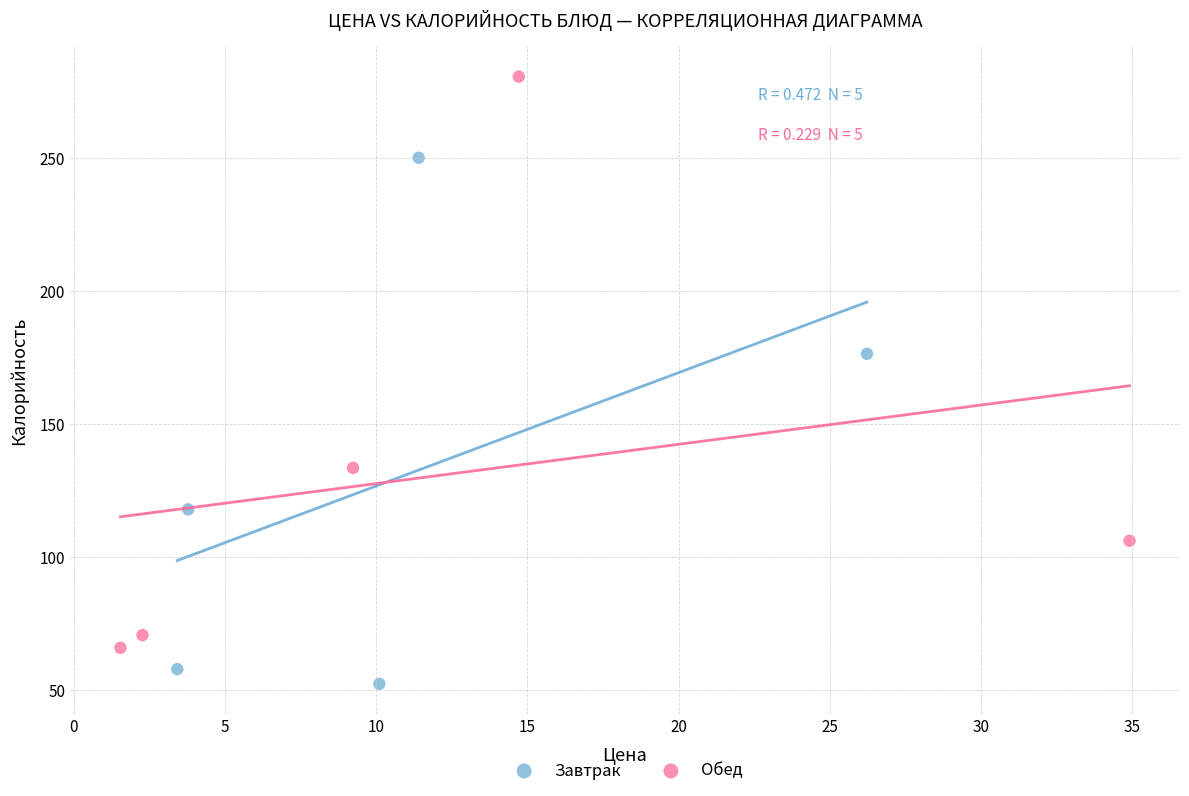

Which series has the largest Y range (max minus min)?

Обед